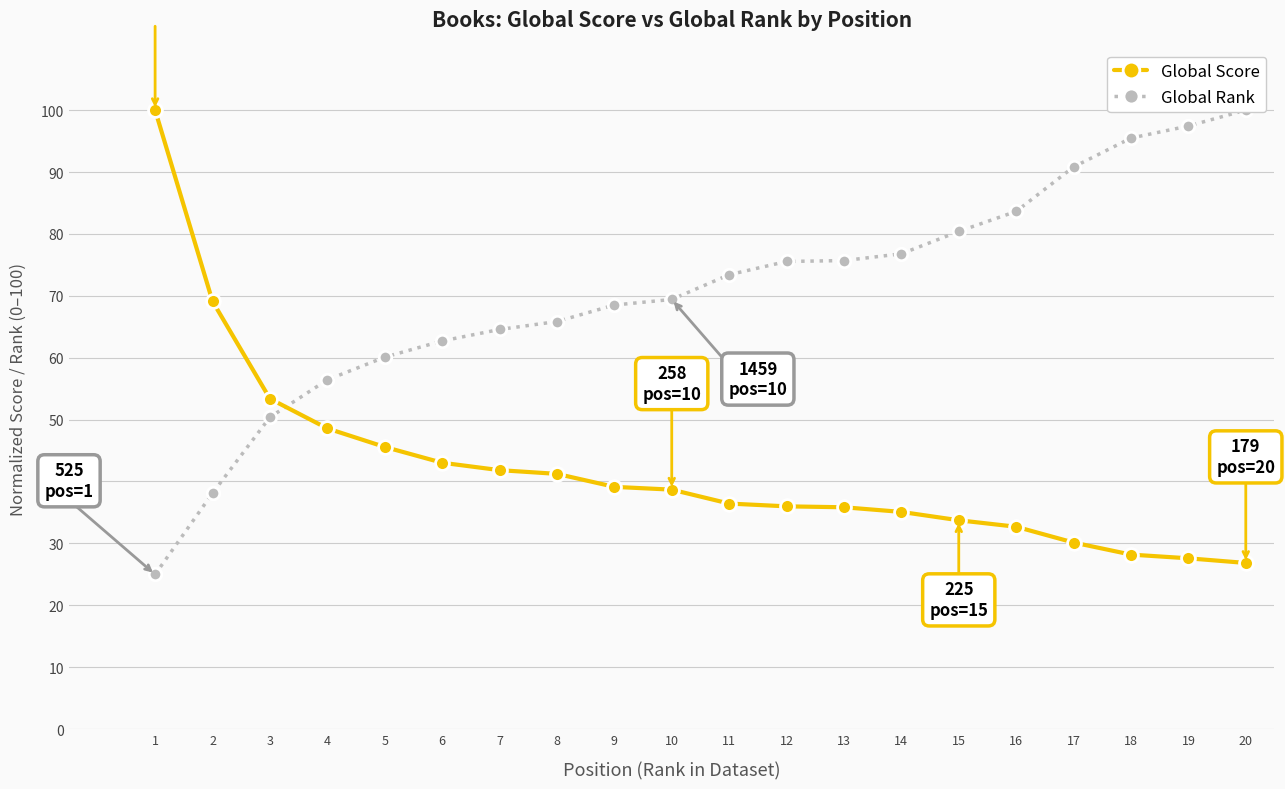

At how many categories does at least one series exceed 45?

20